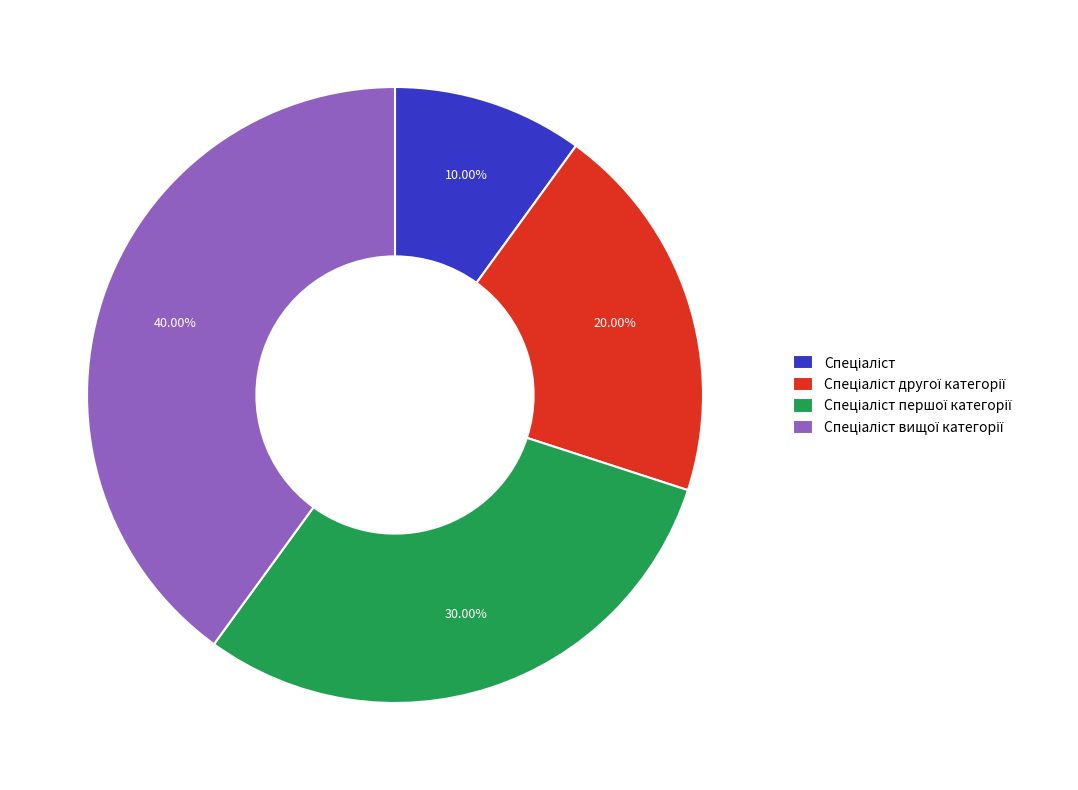

Is there any slice that represents more than half of the pie?

No